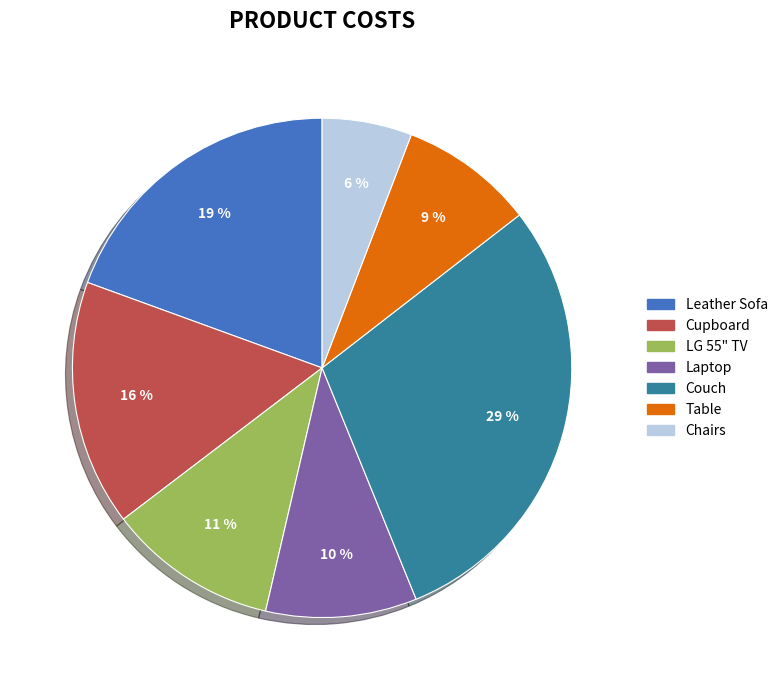

Which category has the smallest portion of the pie?

Chairs